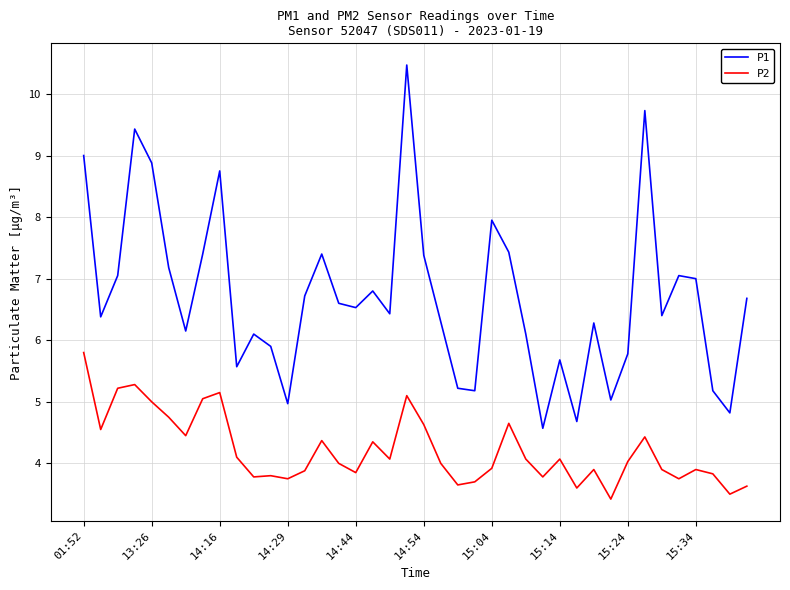

What is the difference between the maximum and minimum values in the P1 series?

5.9